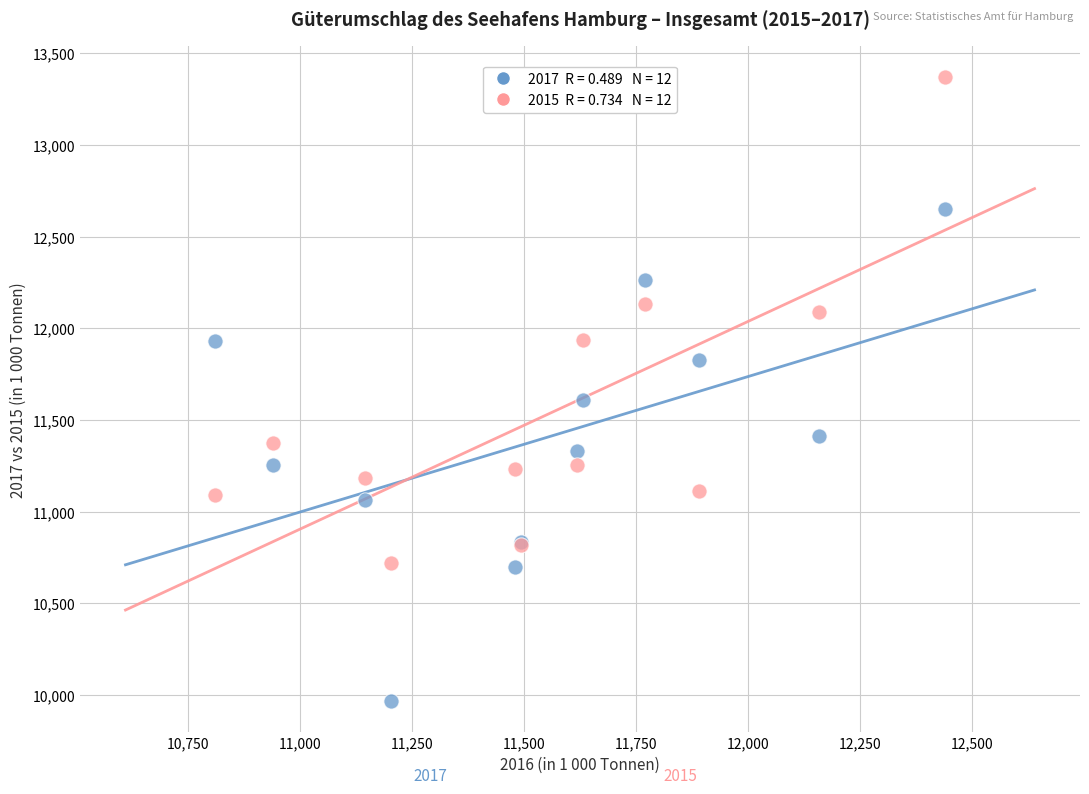

Across all series, what Y value is closest to 11669?

11611.3